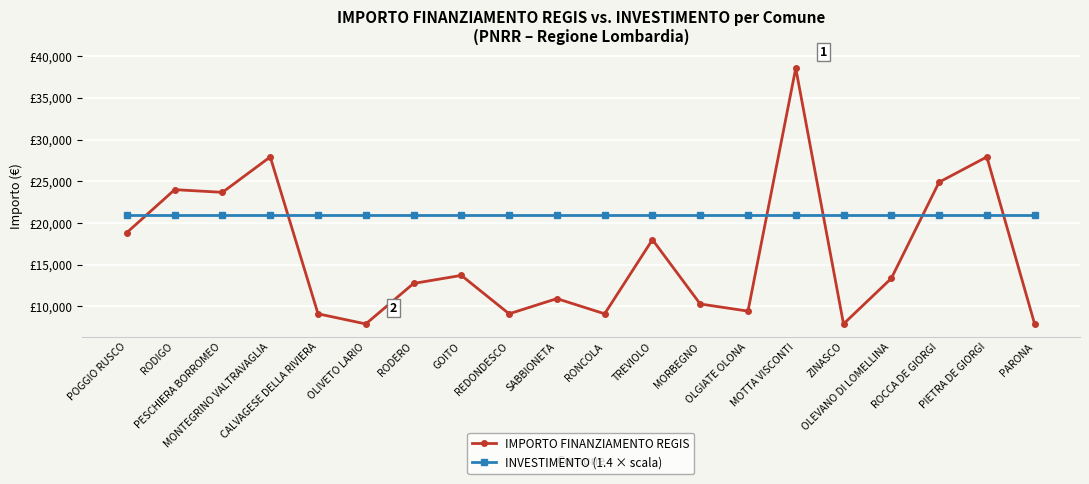

At which category is the sum across all series the highest?

MOTTA VISCONTI